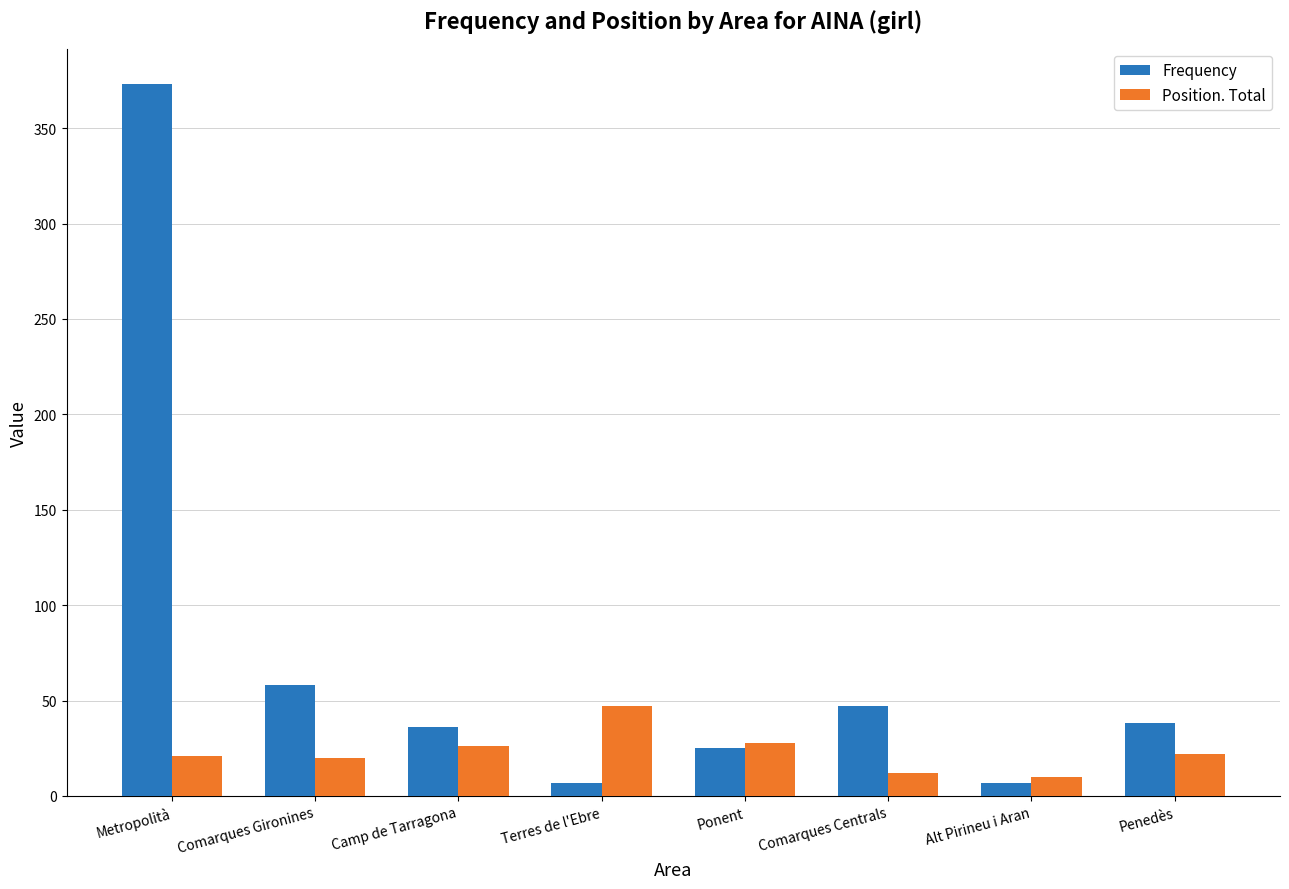

Which series has the widest spread of values?

Frequency